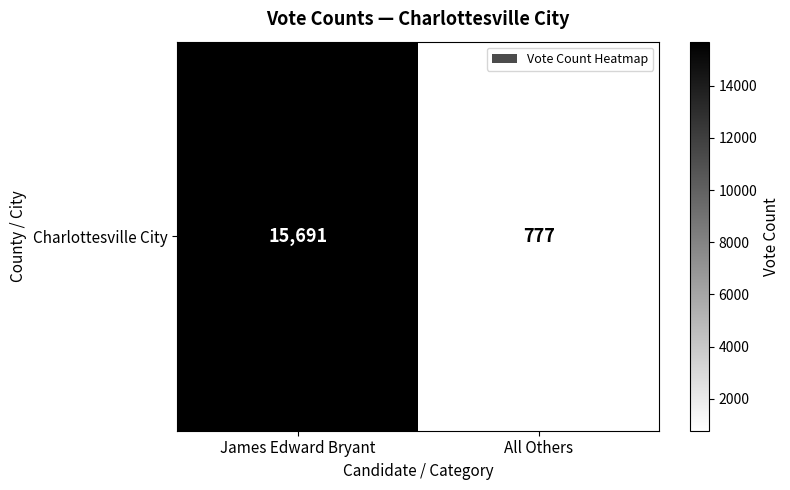

Reading right to left, what are all the values shown in this chart?

777	15691